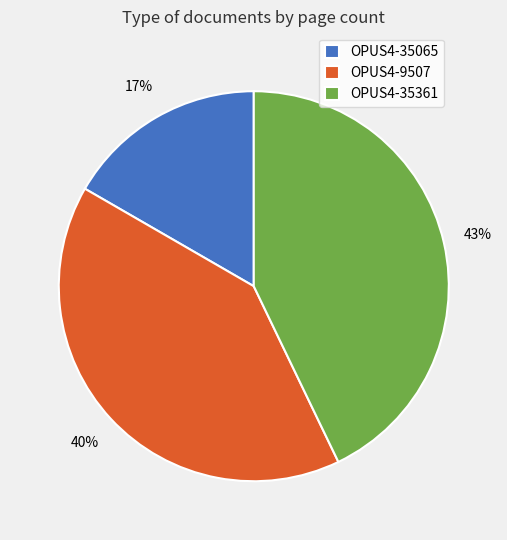

The OPUS4-9507 slice represents 40% of the pie. True or false?

True